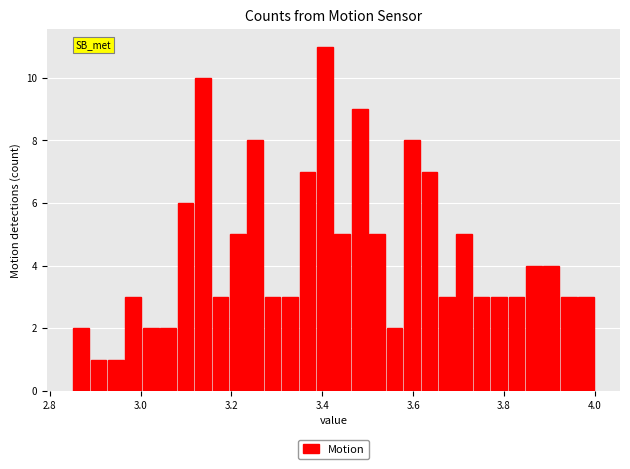

Read against the x-axis, roughly where is the centre of the tallest bar?

3.40